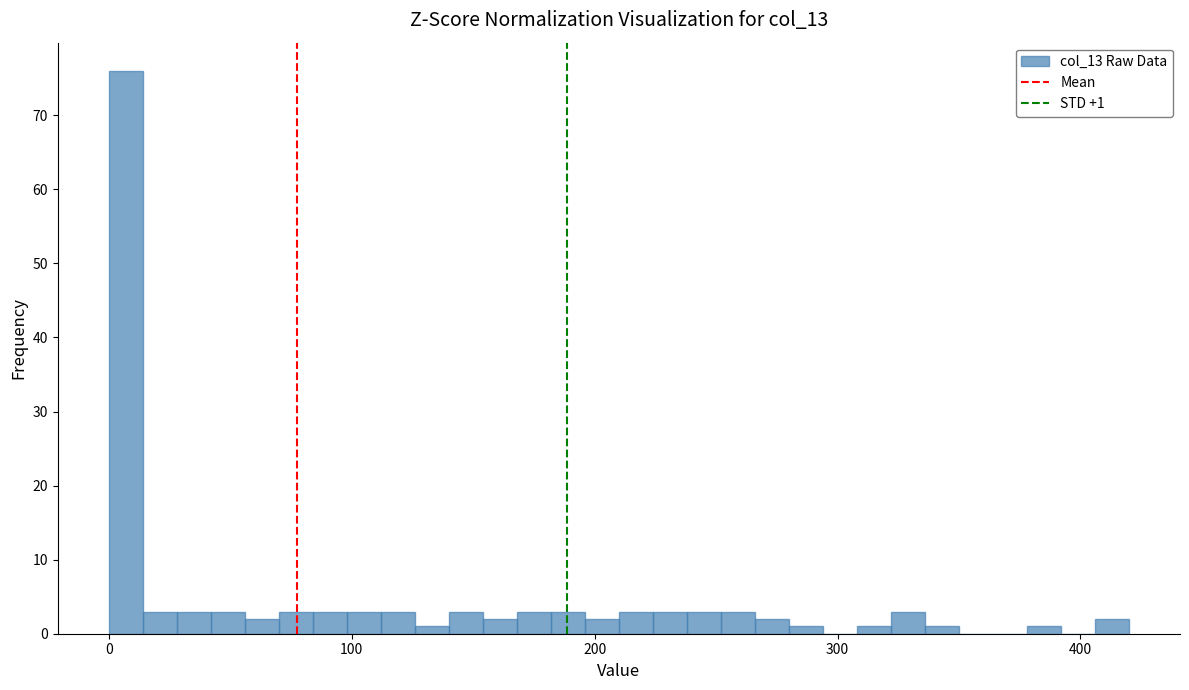

Read against the x-axis, roughly where is the centre of the tallest bar?

10